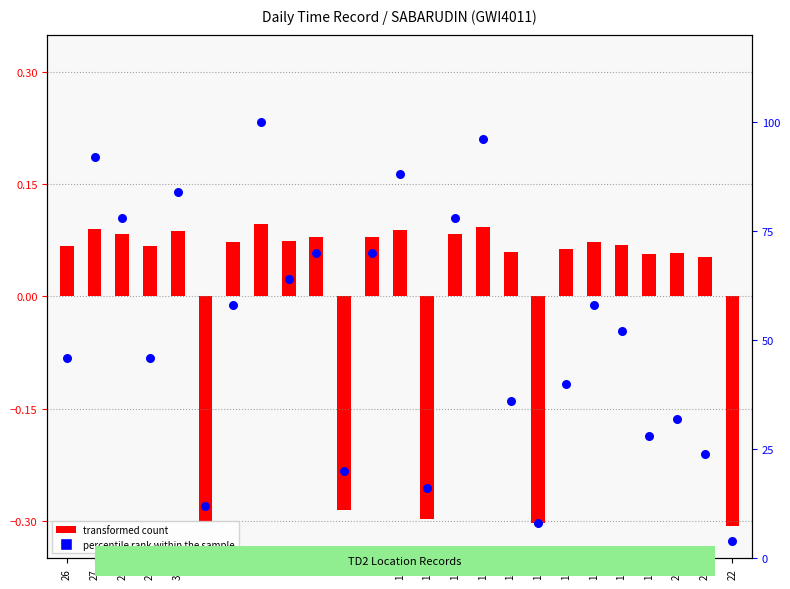

What is the ratio of the value at 12 to the value at 11?

4.9